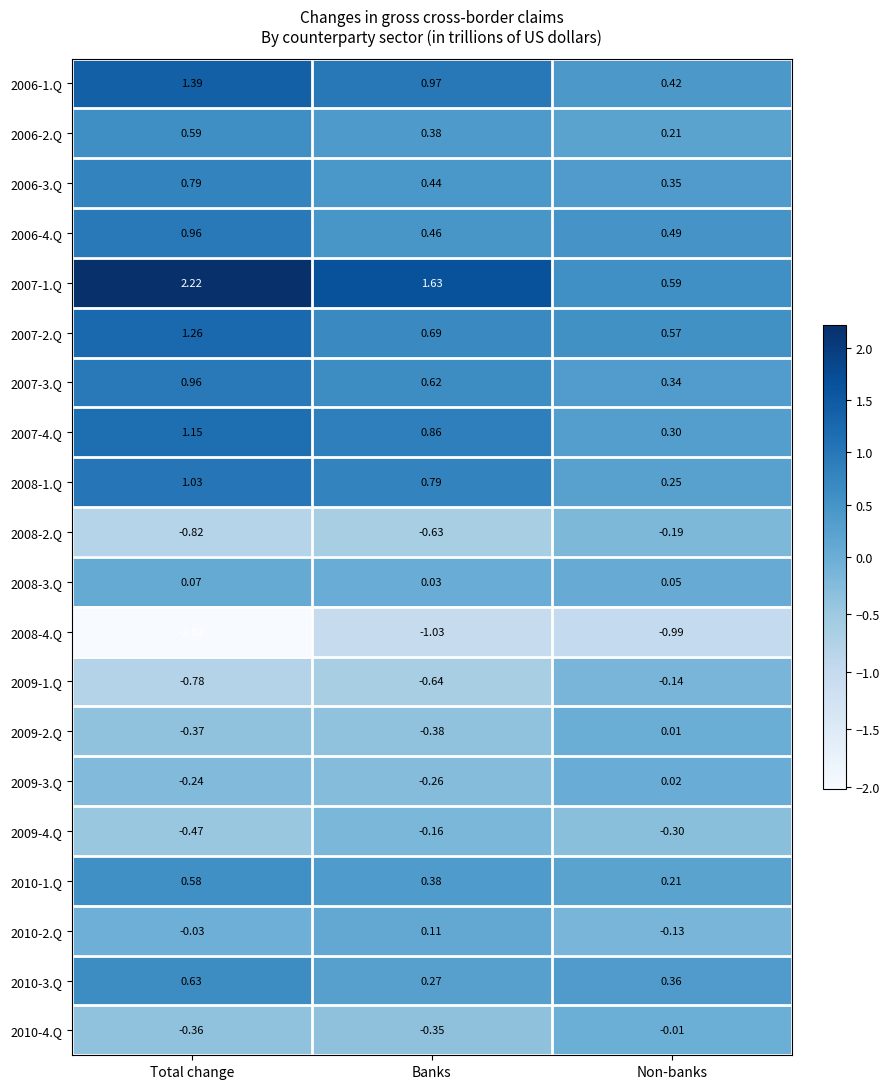

Is the value of 2006-3.Q at Non-banks greater than the value of 2006-2.Q at Total change?

No